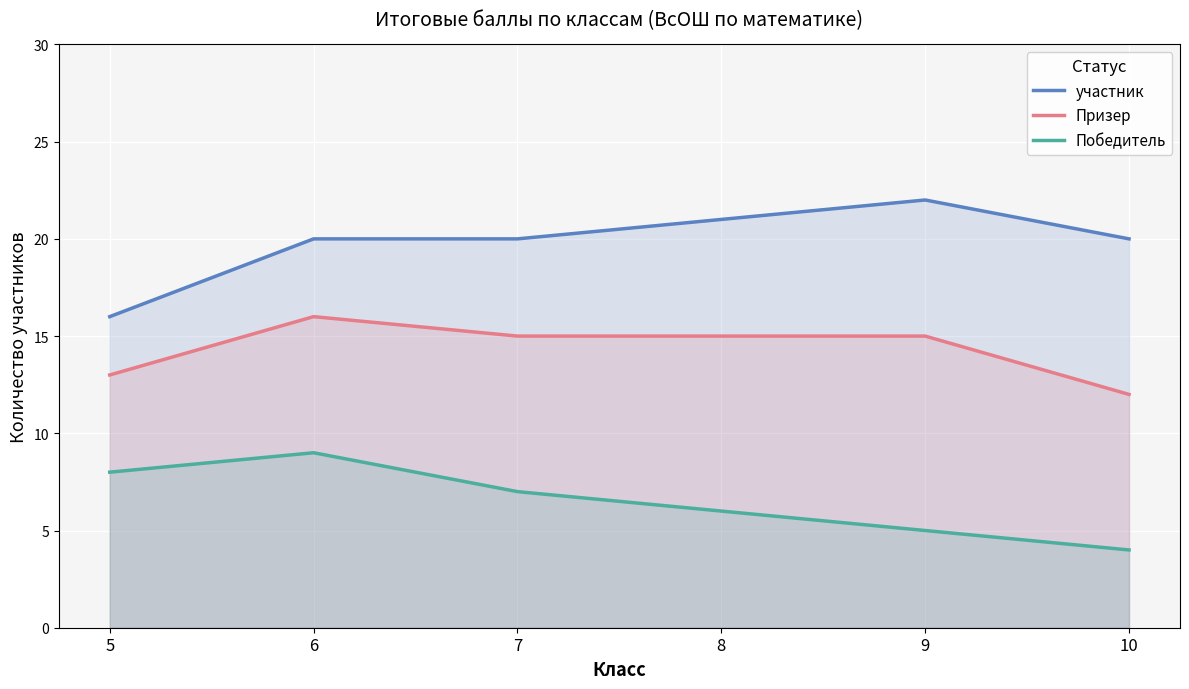

The Победитель series shows 9 at 8. True or false?

False